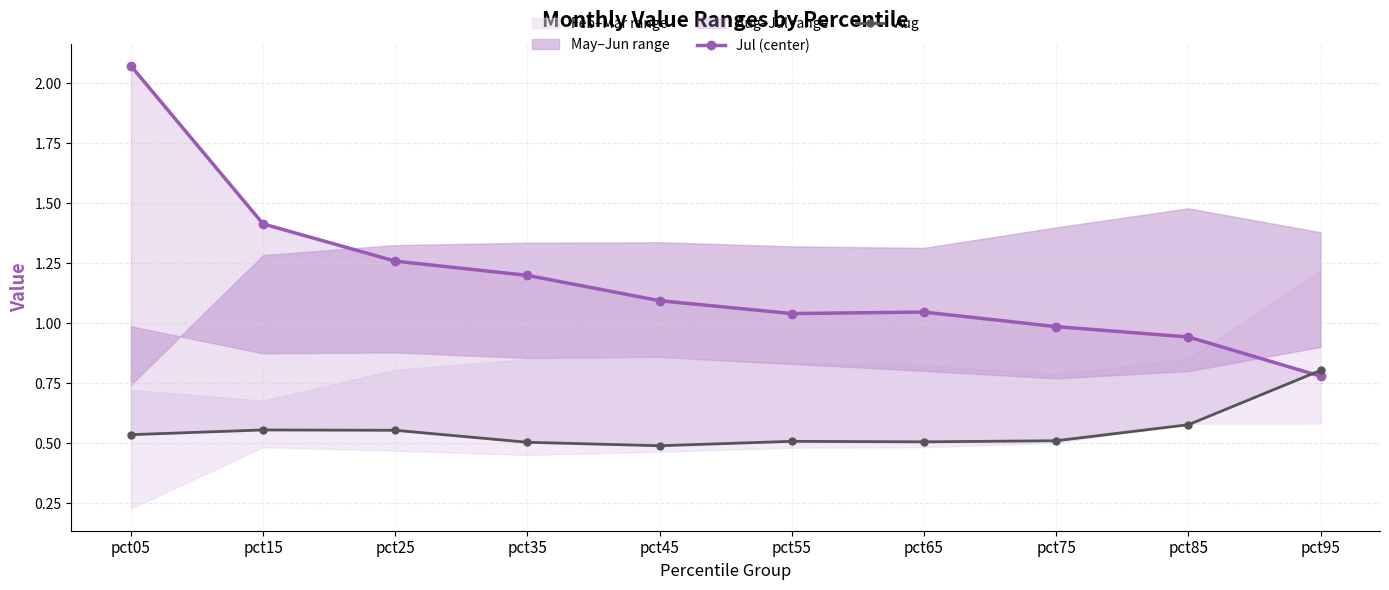

Which category has the lowest value in the Jul (center) series?

pct95